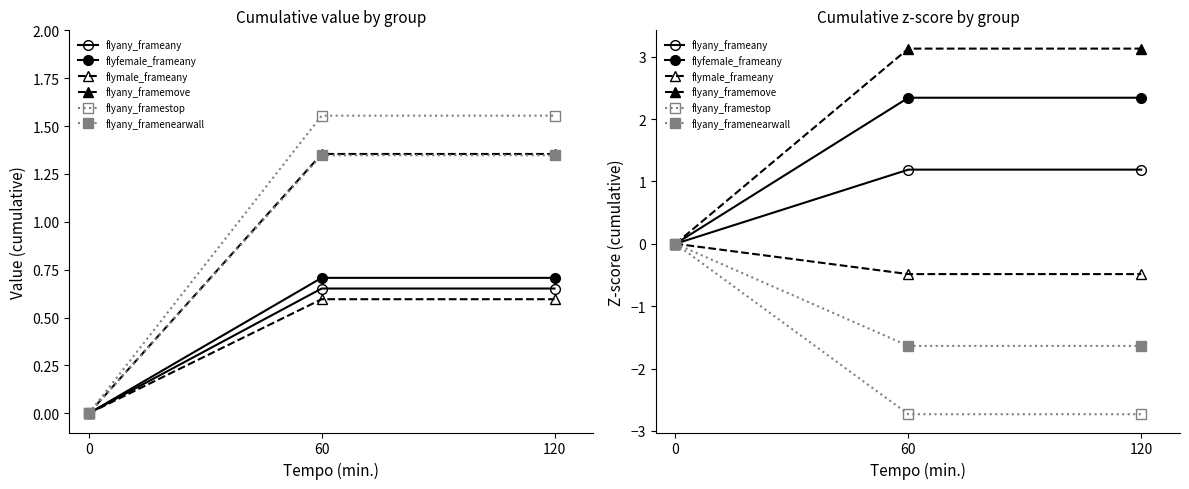

Reading left to right, extract all data points from this chart.

flyany_frameany: 0=0.0	60=1.2	120=1.2
flyfemale_frameany: 0=0.0	60=2.3	120=2.3
flymale_frameany: 0=0.0	60=-0.5	120=-0.5
flyany_framemove: 0=0.0	60=3.1	120=3.1
flyany_framestop: 0=0.0	60=-2.7	120=-2.7
flyany_framenearwall: 0=0.0	60=-1.6	120=-1.6